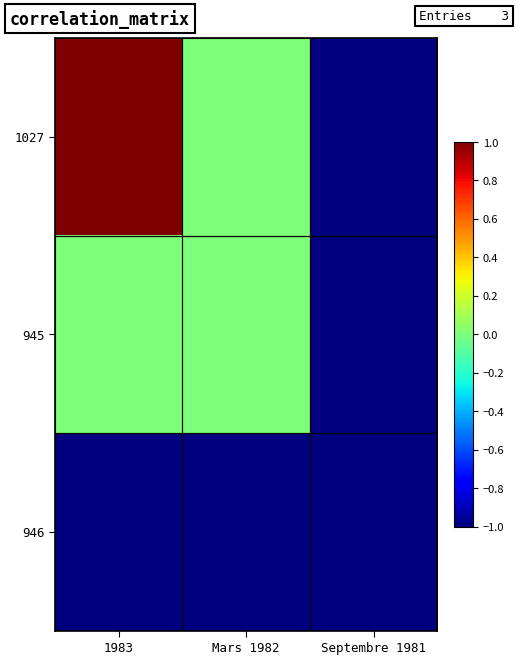

Reading left to right, list all the values displayed in this chart.

1027: 1983=1	Mars 1982=0	Septembre 1981=-1
945: 1983=0	Mars 1982=0	Septembre 1981=-1
946: 1983=-1	Mars 1982=-1	Septembre 1981=-1